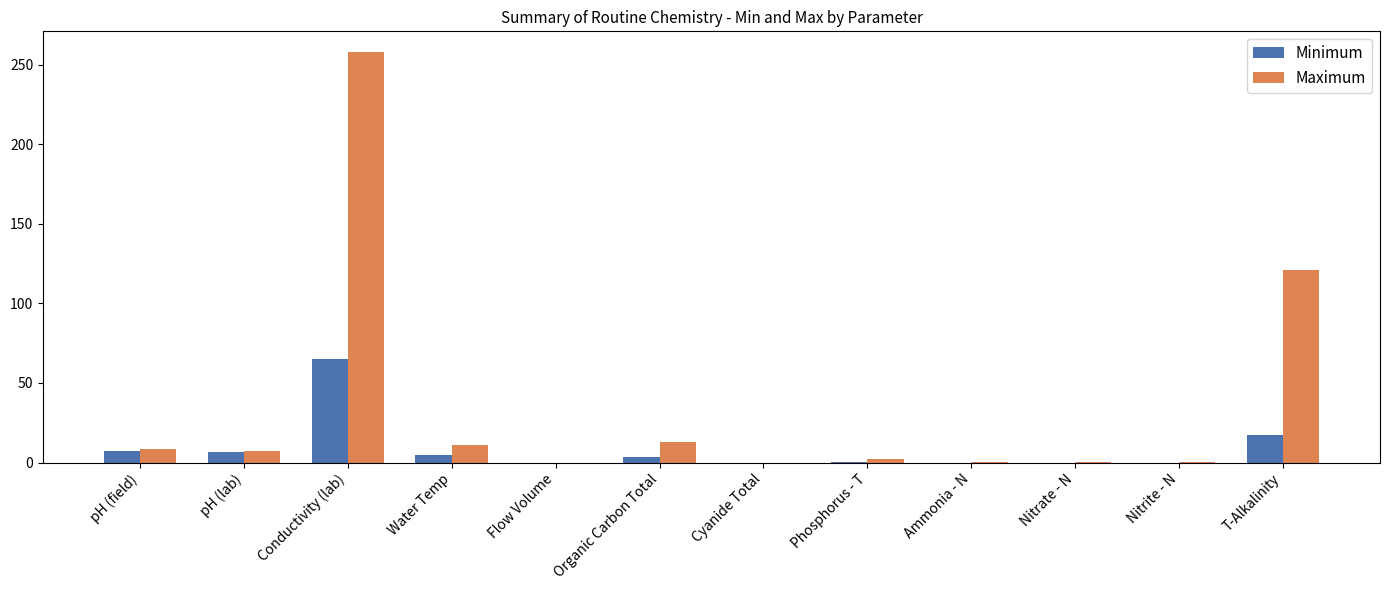

How many categories are shown in the chart?

12